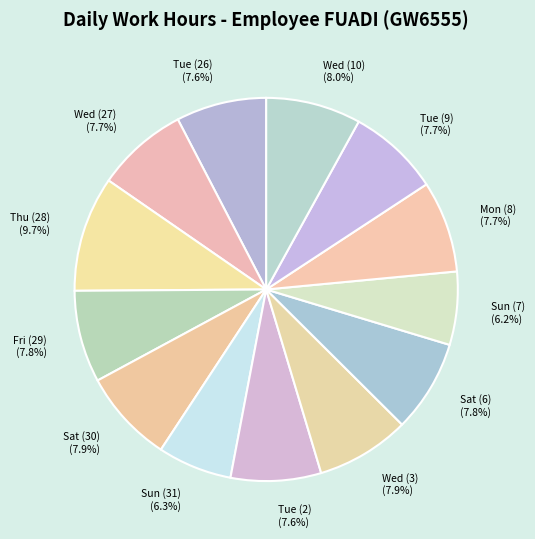

What is the total percentage of Tue (2) and Tue (26)?

15.2%